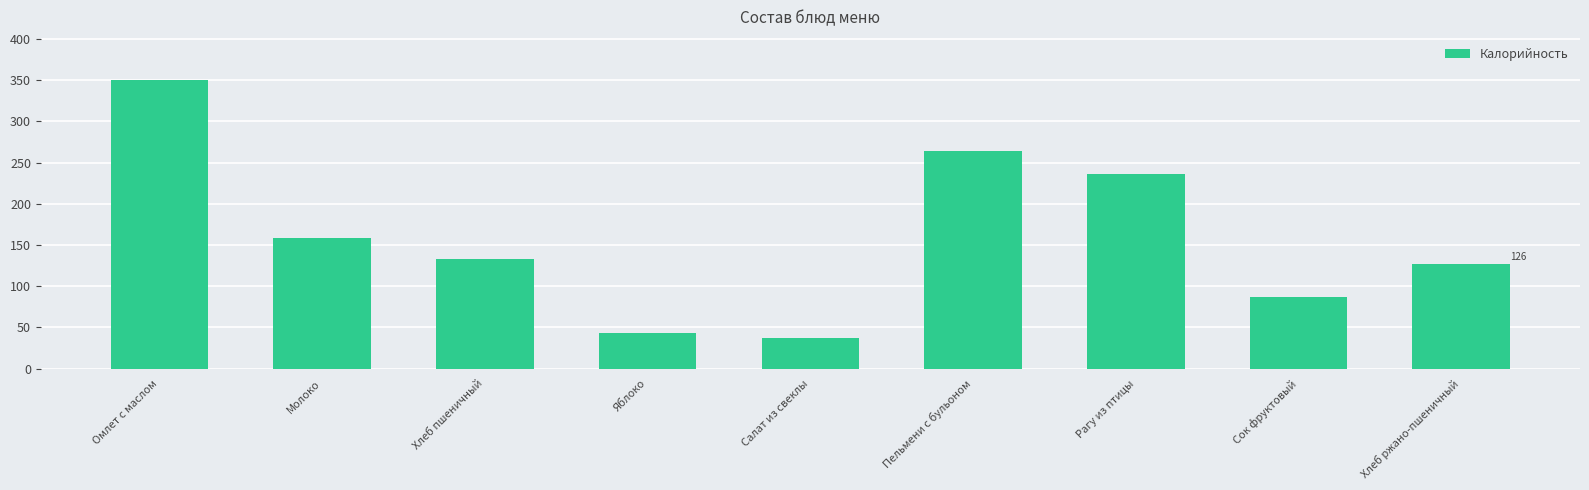

What is the change in value from Яблоко to Пельмени с бульоном?

+221.3